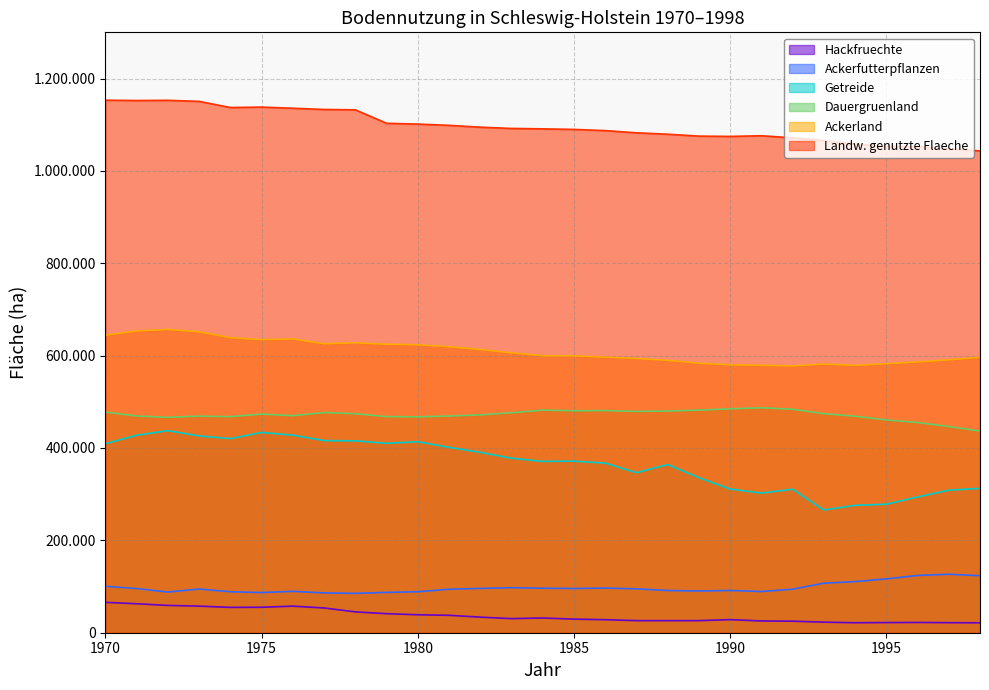

In Ackerland, how many points are lower than both neighbors (excluding endpoints)?

4